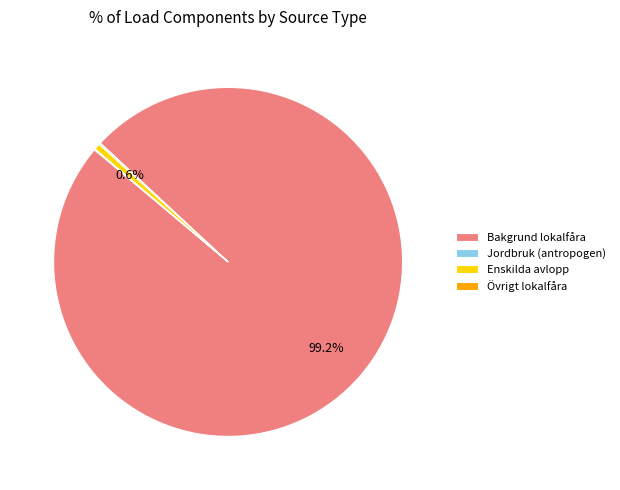

Do Bakgrund lokalfåra and Enskilda avlopp together represent more than half of the pie?

Yes